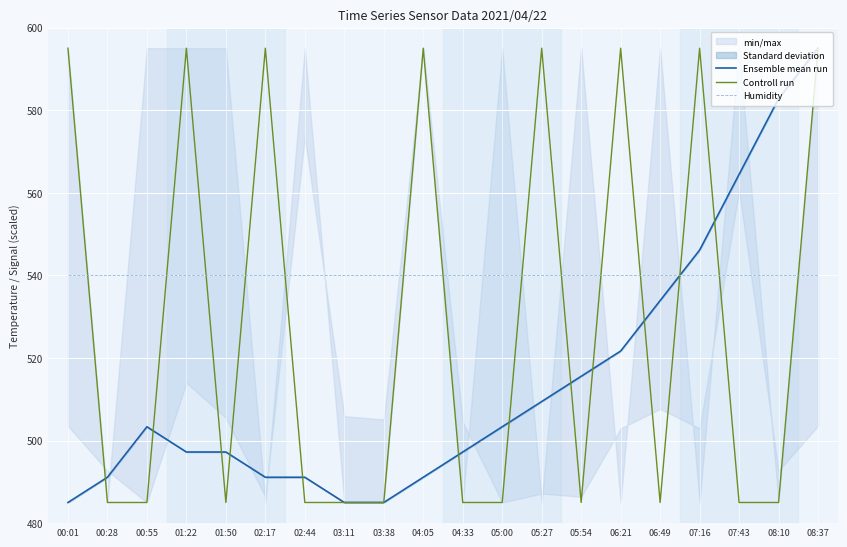

After their last crossing, which series has the higher values: Ensemble mean run or Controll run?

Ensemble mean run